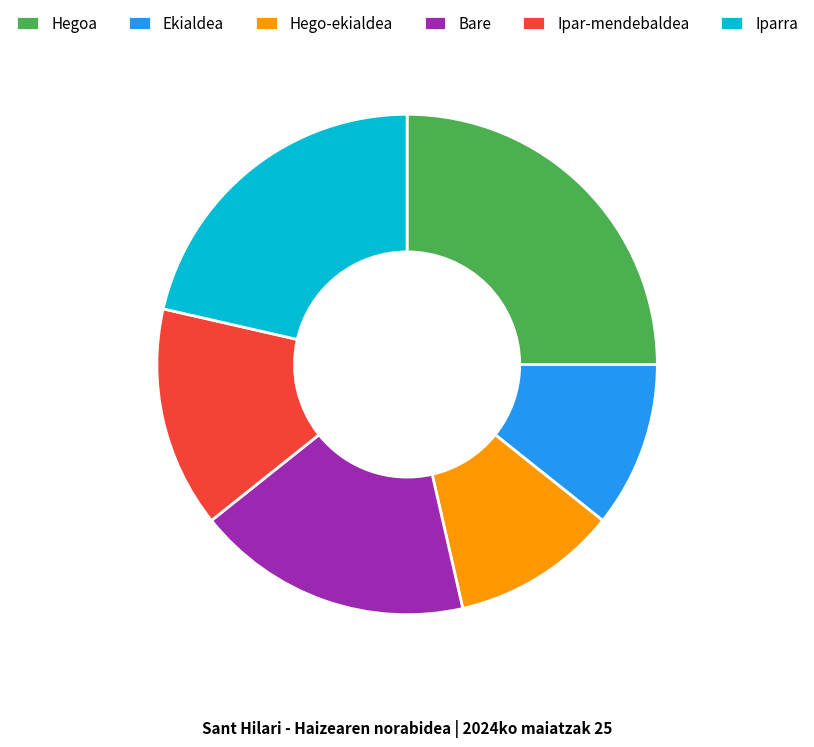

Which has a higher value, Bare or Iparra?

Iparra